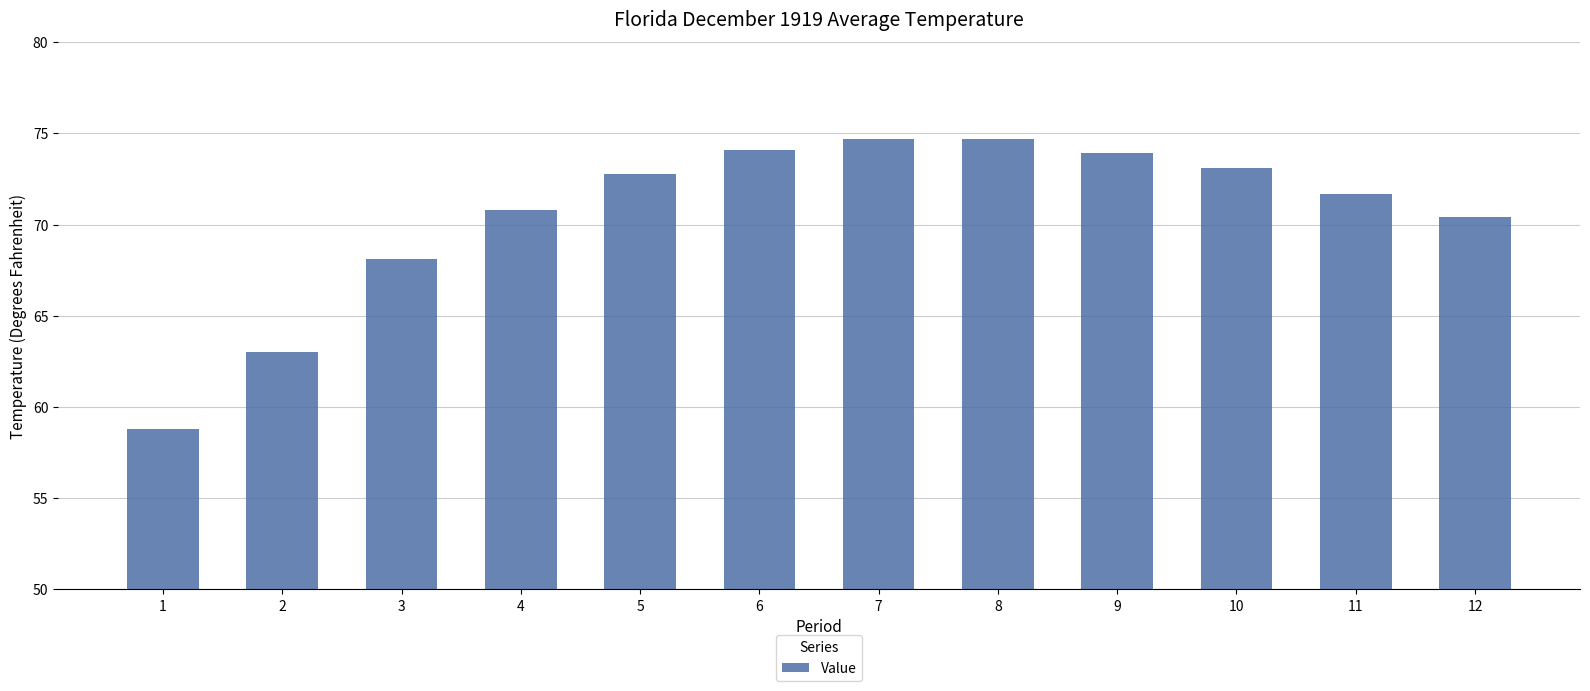

What value does the data have at 11?

71.7